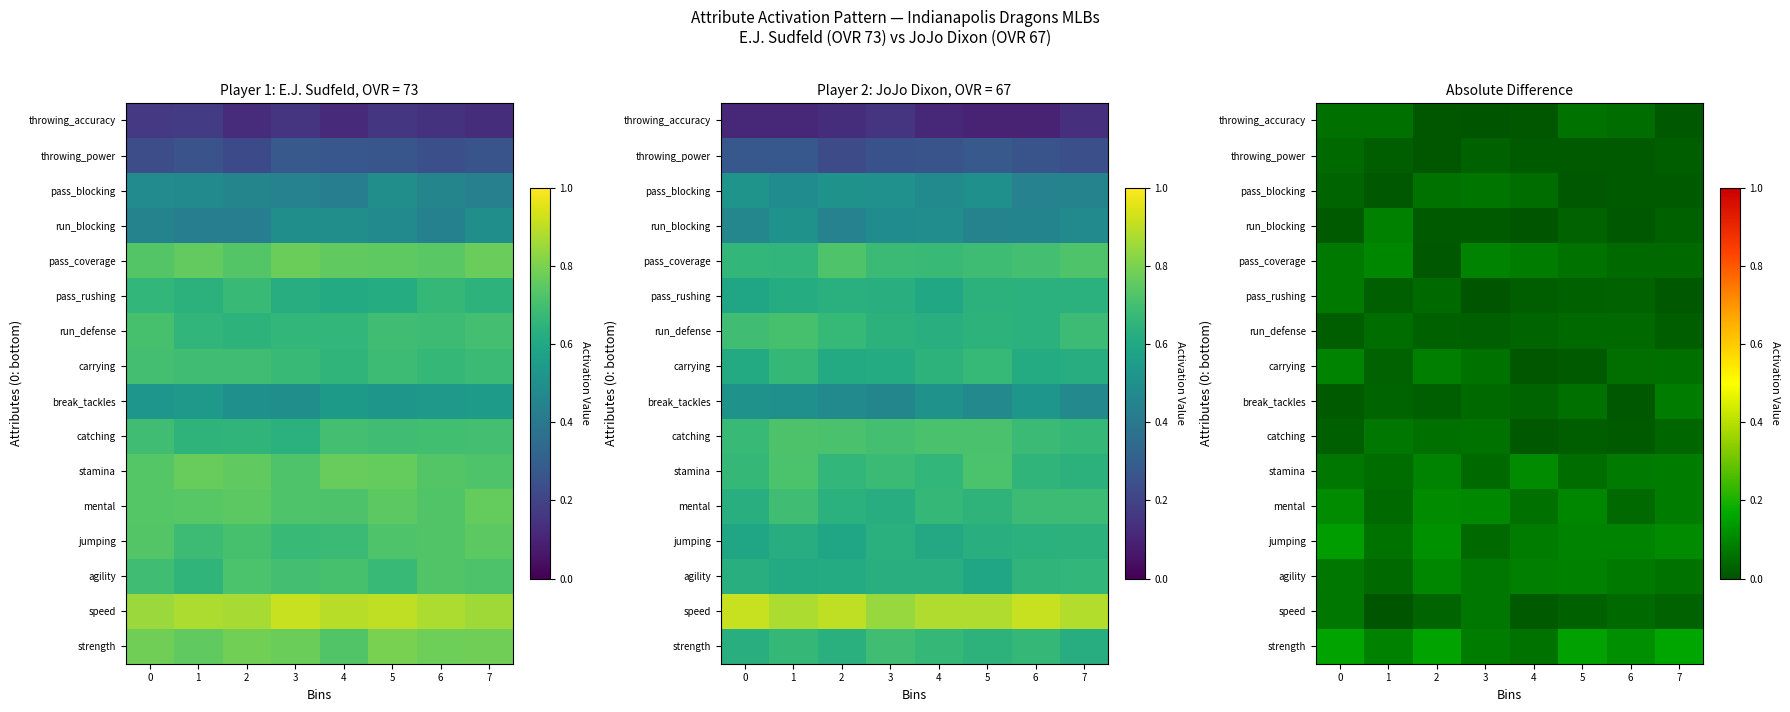

What is the sum of the speed values at 2 and 6?

0.1